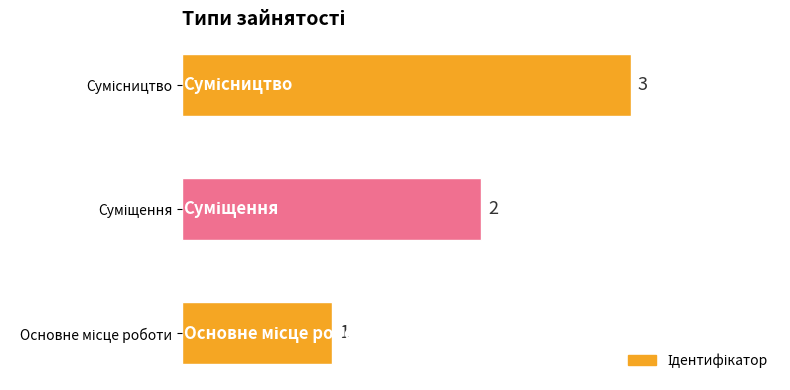

How many values are between 1 and 3?

3